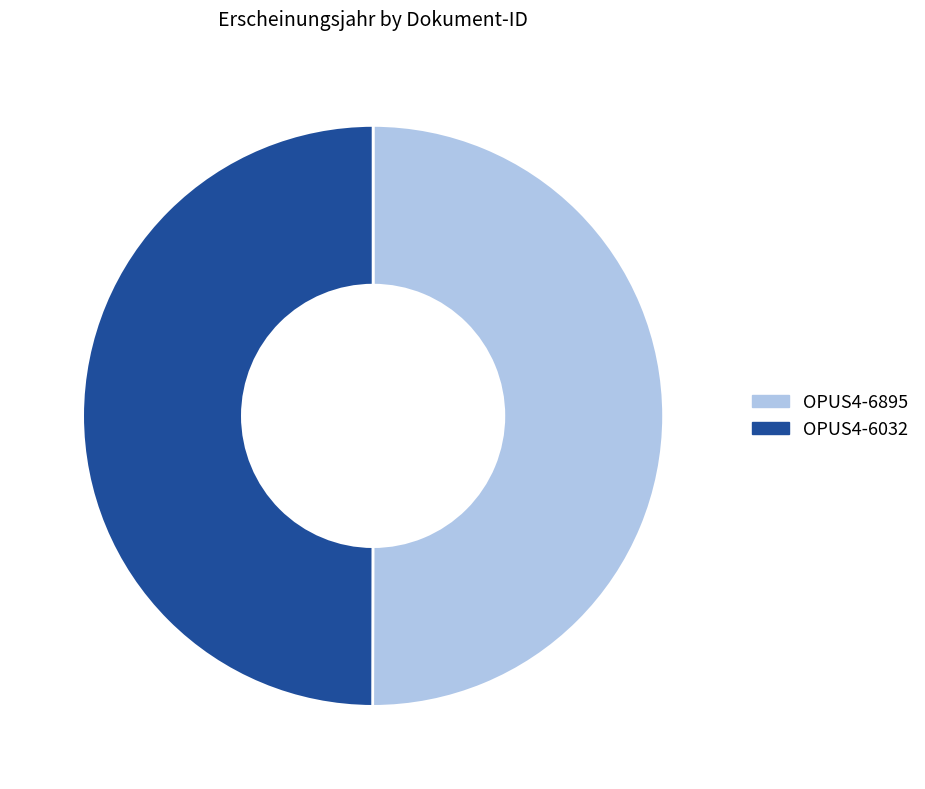

How many segments does this pie chart have?

2